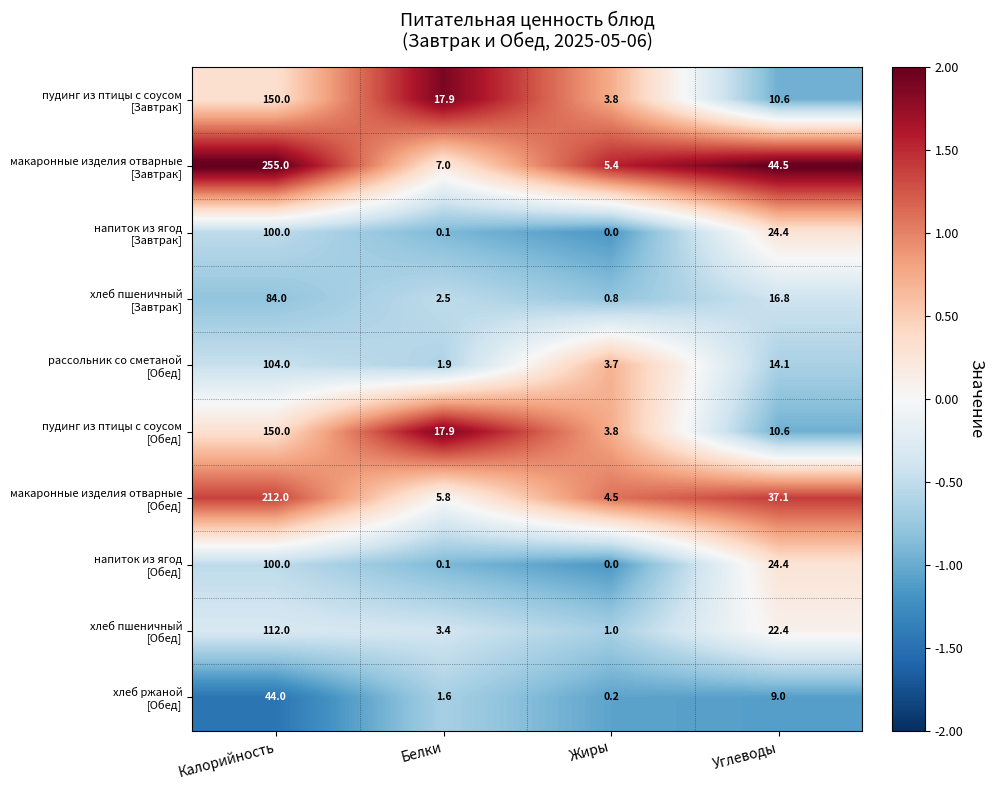

What is the maximum value shown in the chart?

255.0